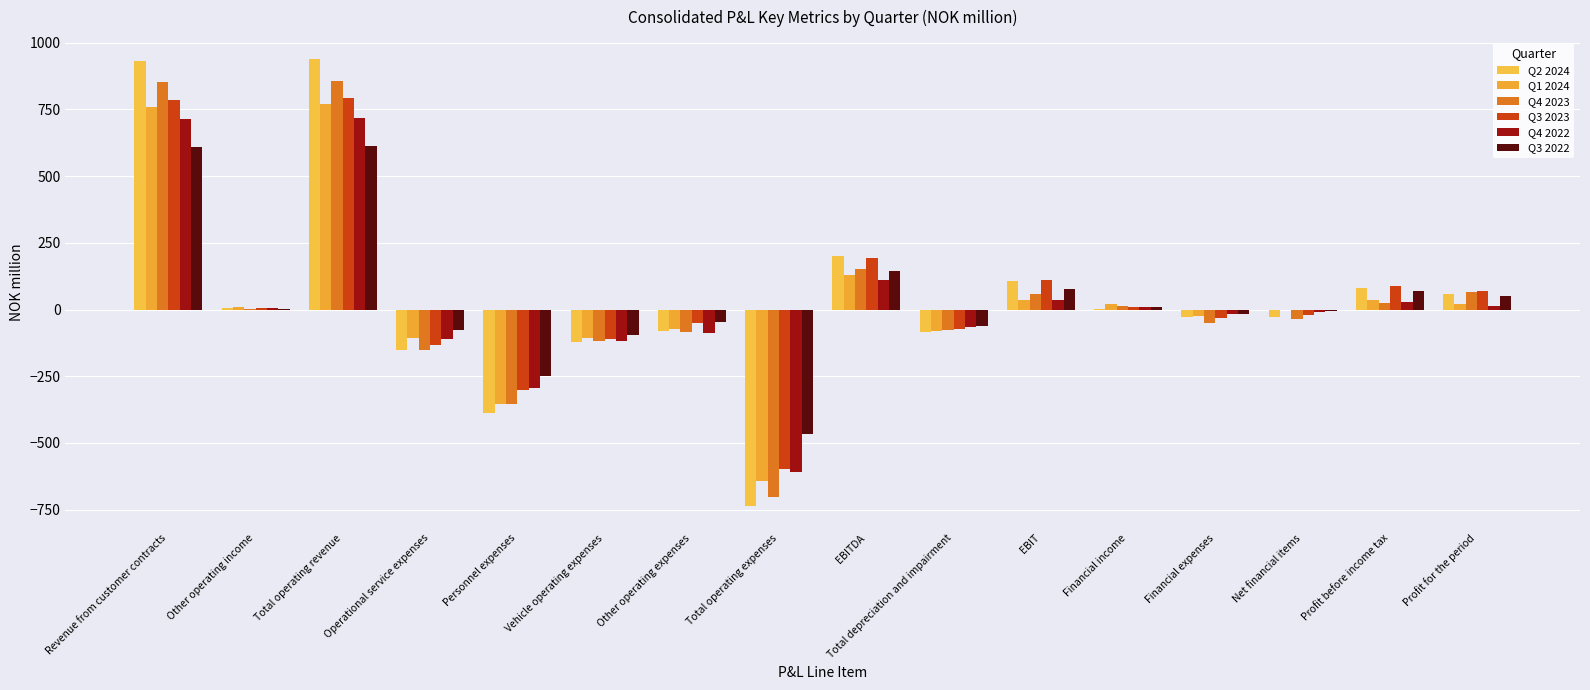

Is it true that Q4 2023 equals 5.6 at Financial income?

False